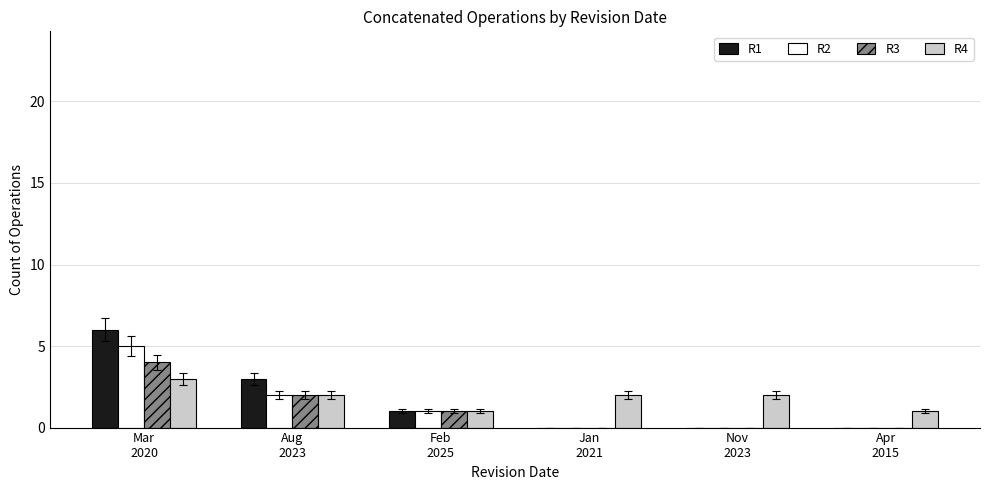

How many groups of bars are there?

6